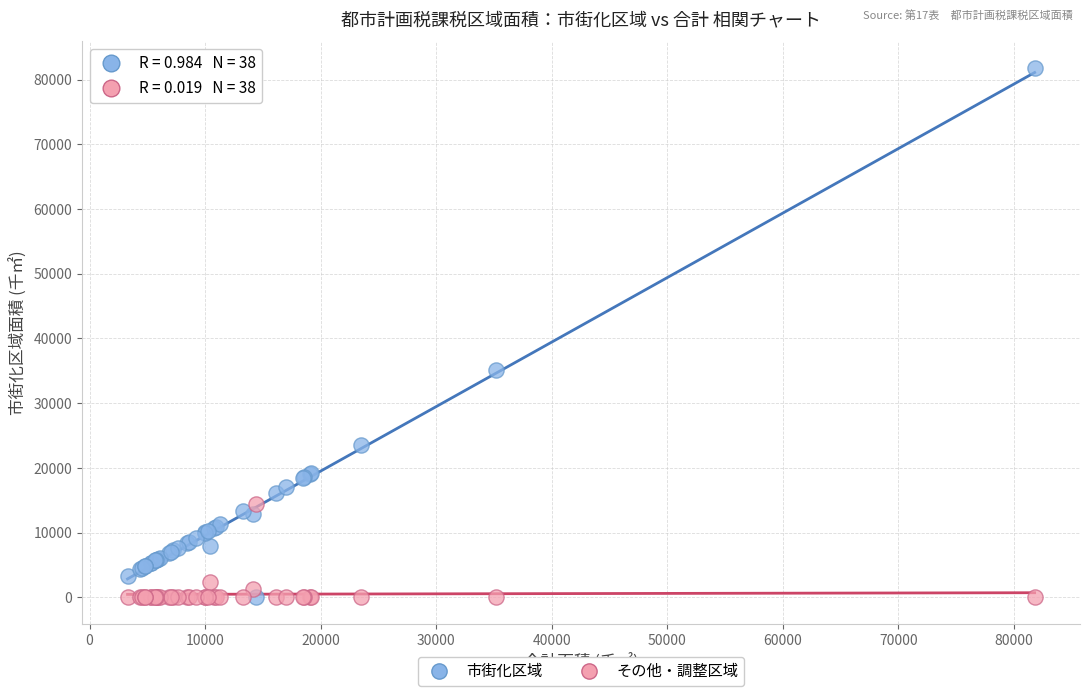

In the 市街化区域 series, what Y value is closest to 40903?

35178